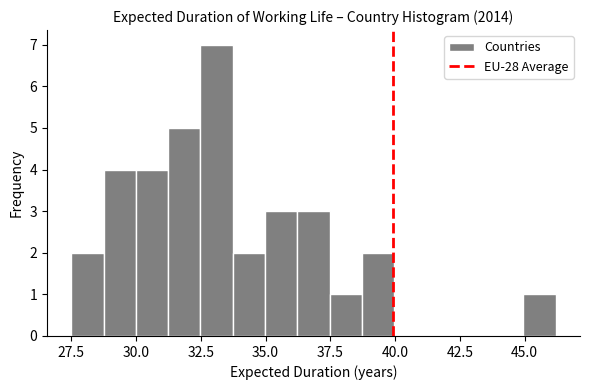

Read against the x-axis, roughly where is the centre of the tallest bar?

33.0